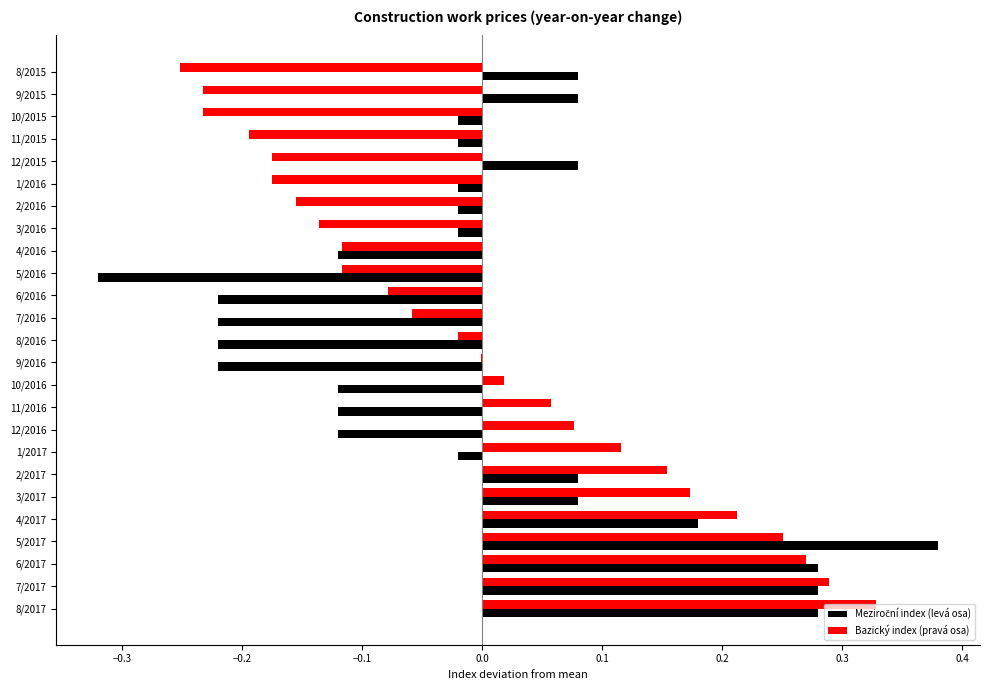

True or false: Bazický index (pravá osa) has a value of -0.1 at 9/2015.

False